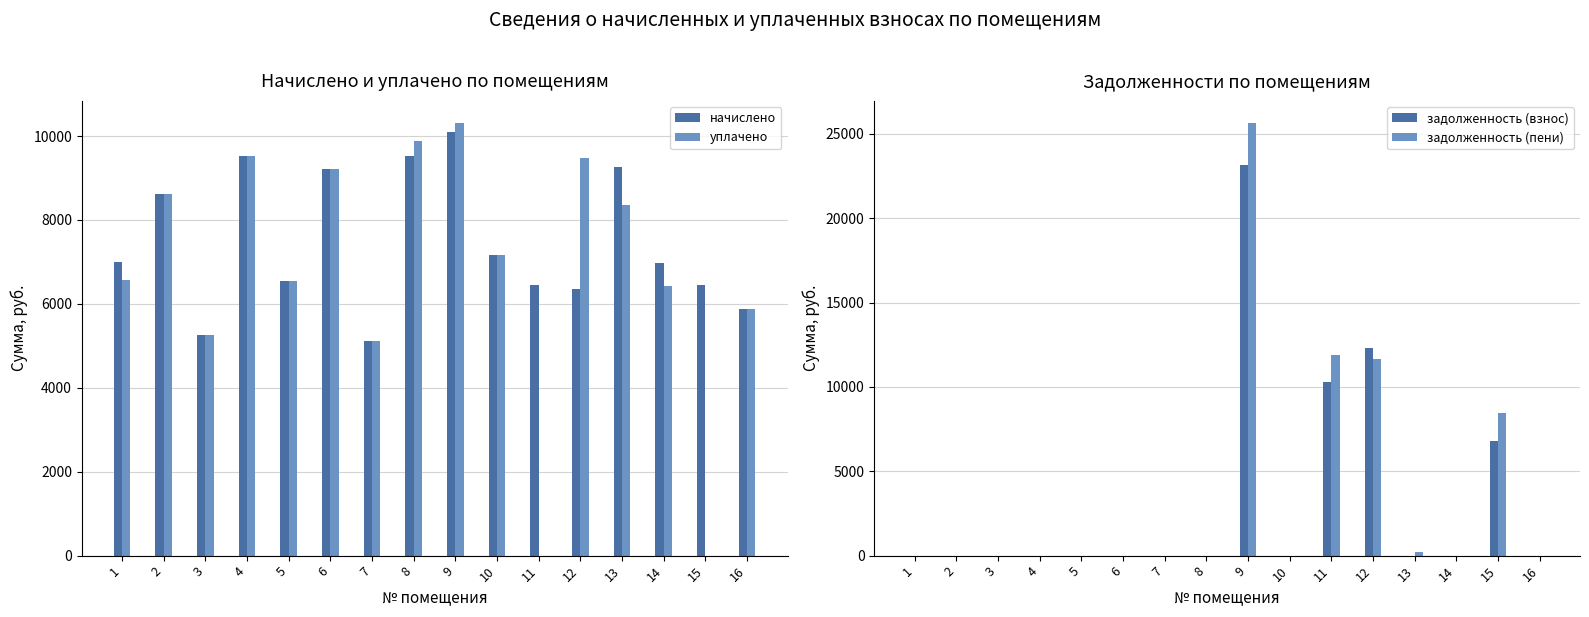

Reading left to right, transcribe all the data shown in this chart.

начислено: 6988.2	8627.8	5266.1	9522.0	6541.2	9223.9	5117.3	9522.1	10101.6	7153.9	6441.8	6359.0	9257.3	6971.8	6441.8	5878.8
уплачено: 6568.5	8627.6	5266.1	9522.5	6541.2	9223.9	5117.3	9875.7	10321.7	7153.9	0.0	9475.0	8348.9	6432.9	0.0	5878.8
задолженность (взнос): 0.0	0.0	0.0	0.0	0.0	0.0	0.0	0.0	23150.1	0.0	10298.0	12308.0	0.0	0.0	6818.8	0.0
задолженность (пени): 0.0	0.0	0.0	0.0	0.0	0.0	0.0	0.0	25675.5	0.0	11908.5	11682.8	192.9	0.0	8429.3	0.0